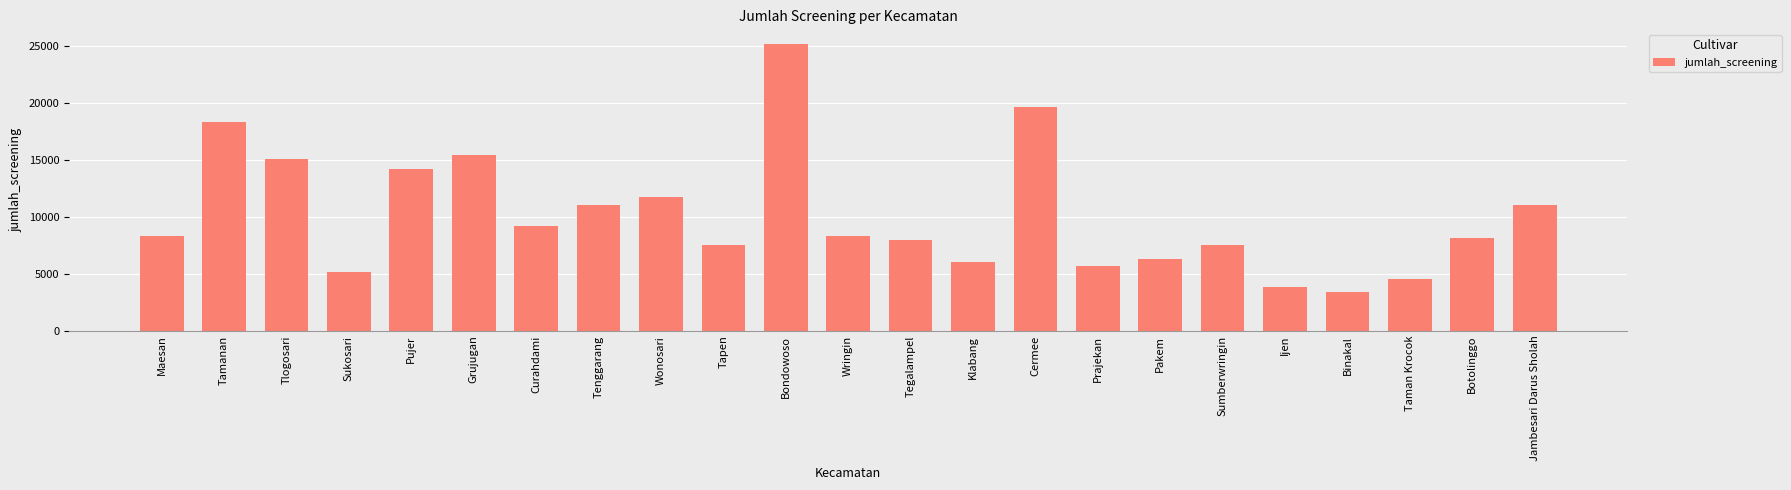

What is the change in value from Maesan to Klabang?

-2287